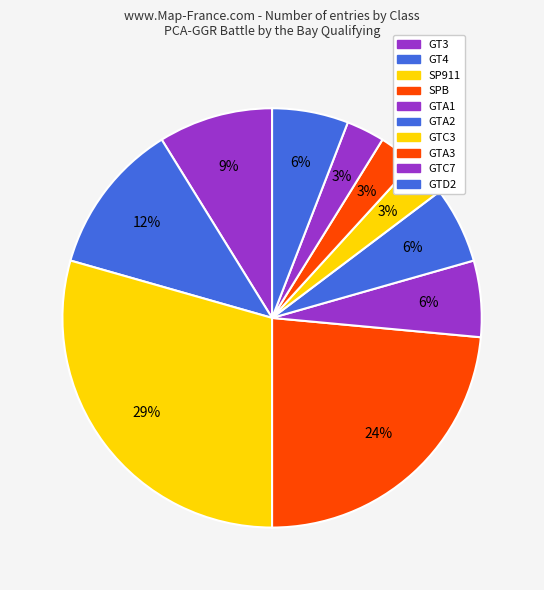

Does any single category account for the majority?

No